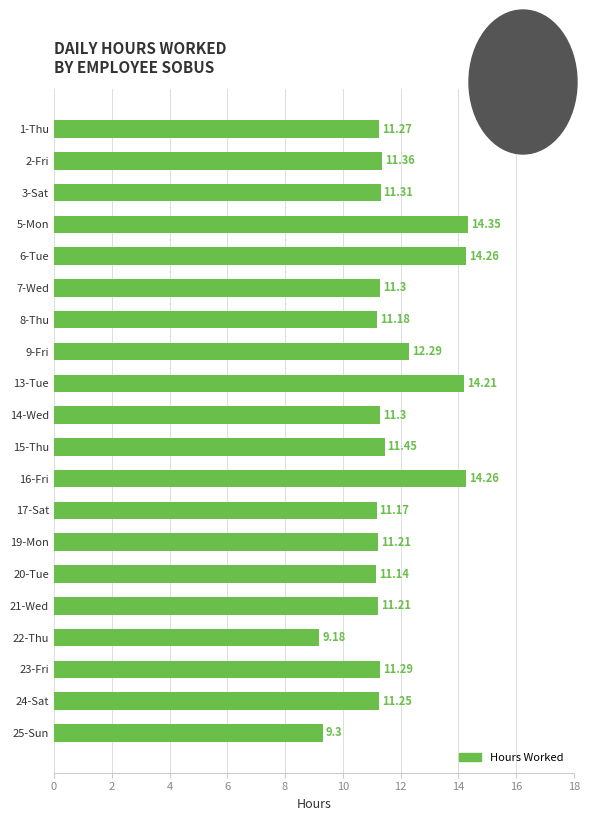

What is the difference between the second highest and minimum values?

5.1